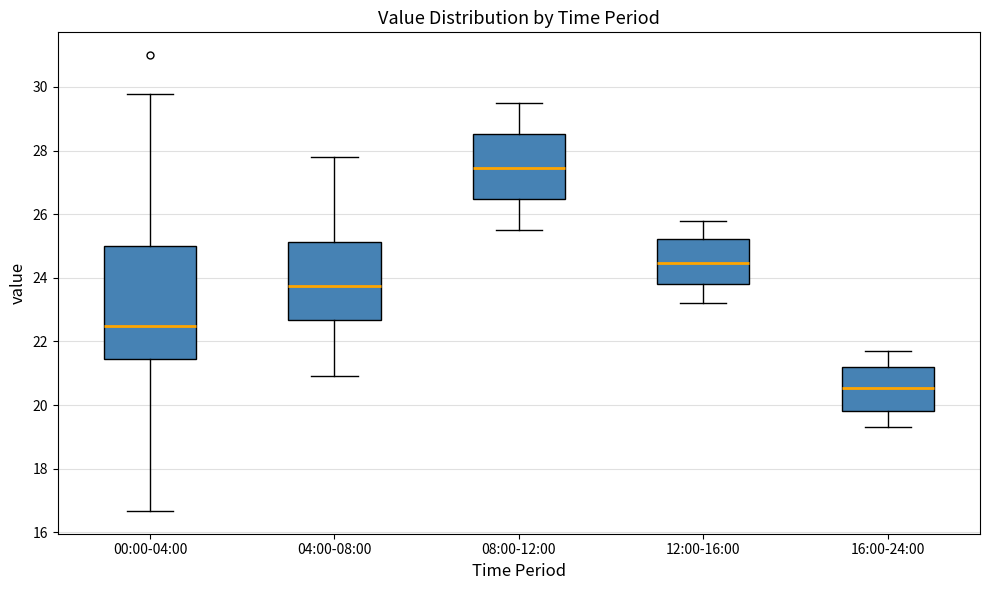

Where is the upper edge of the box for 12:00-16:00 on the y-axis? The values are not printed on the chart, so give them approximately, as read against the axis.

25.2